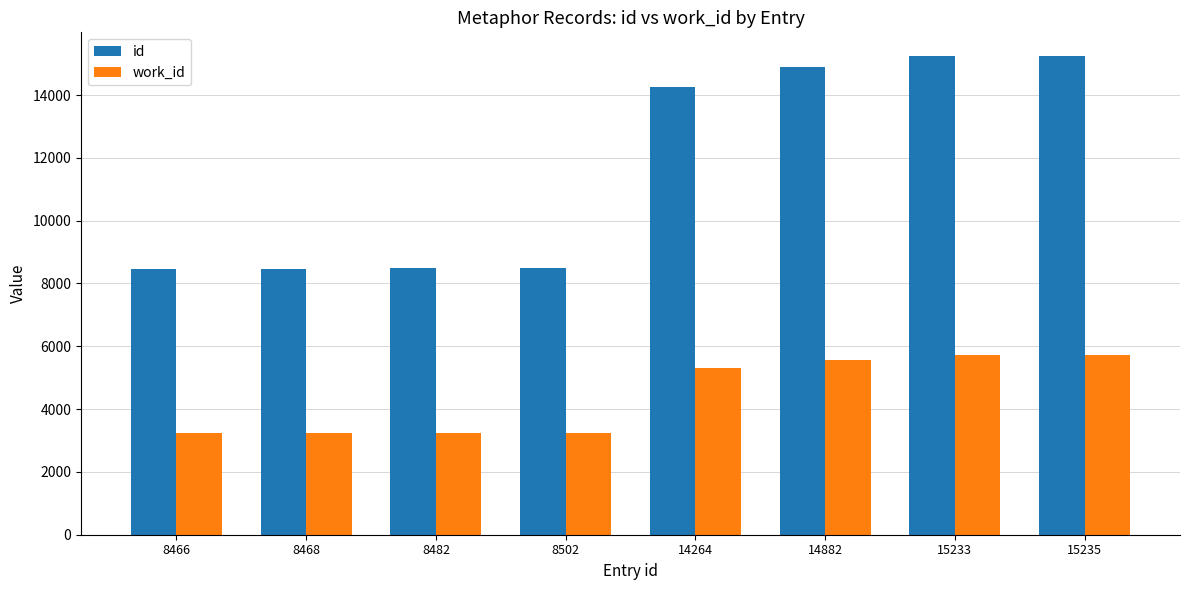

What is the difference between the maximum and second lowest values in the work_id series?

2485